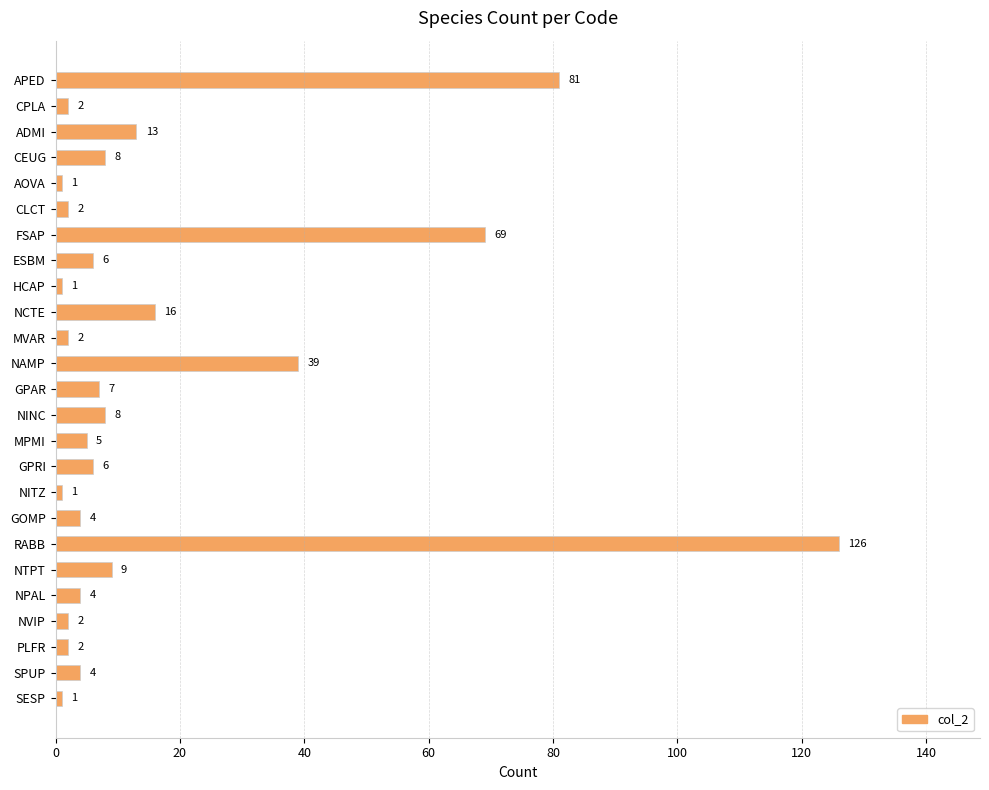

How many series are shown in this chart?

1